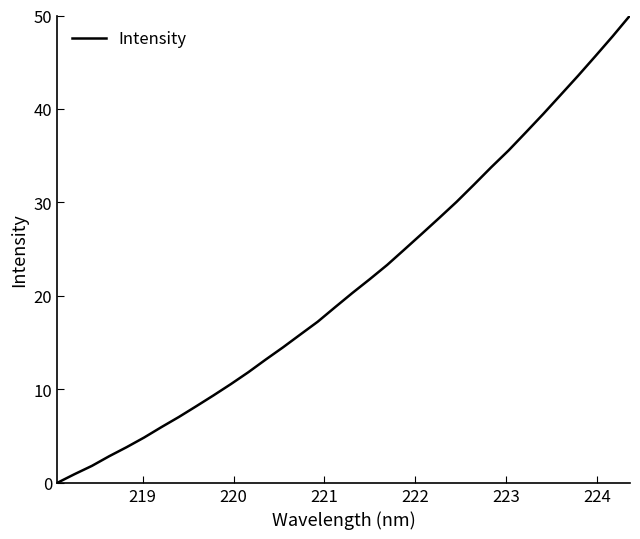

What is the greatest value displayed?

50.0